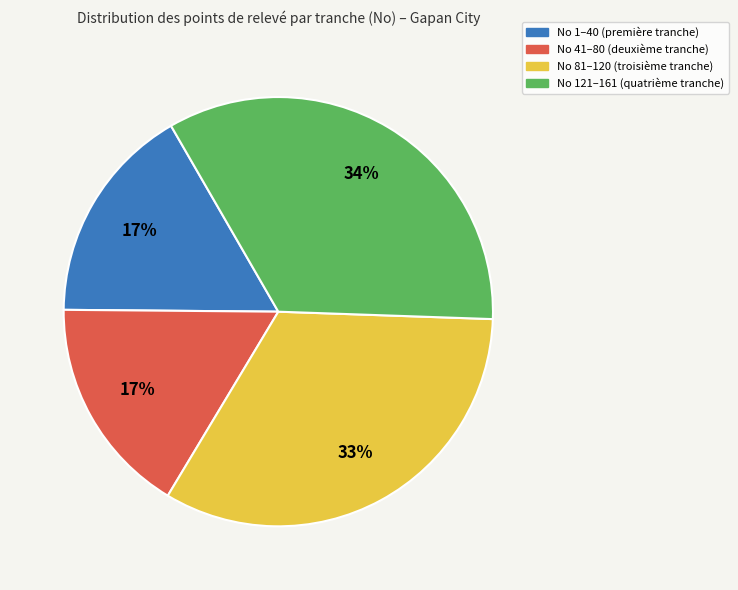

Does any single category account for the majority?

No